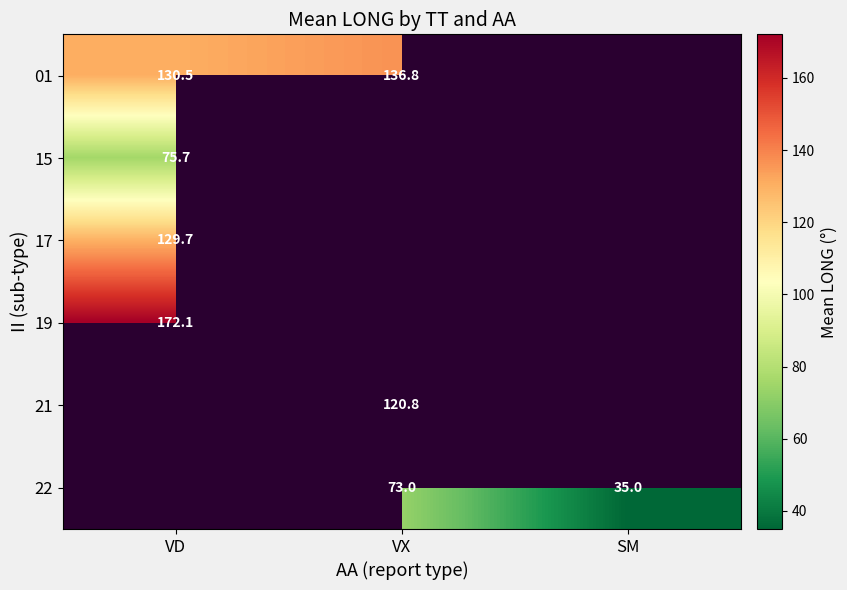

At how many categories does at least one series exceed 138?

1